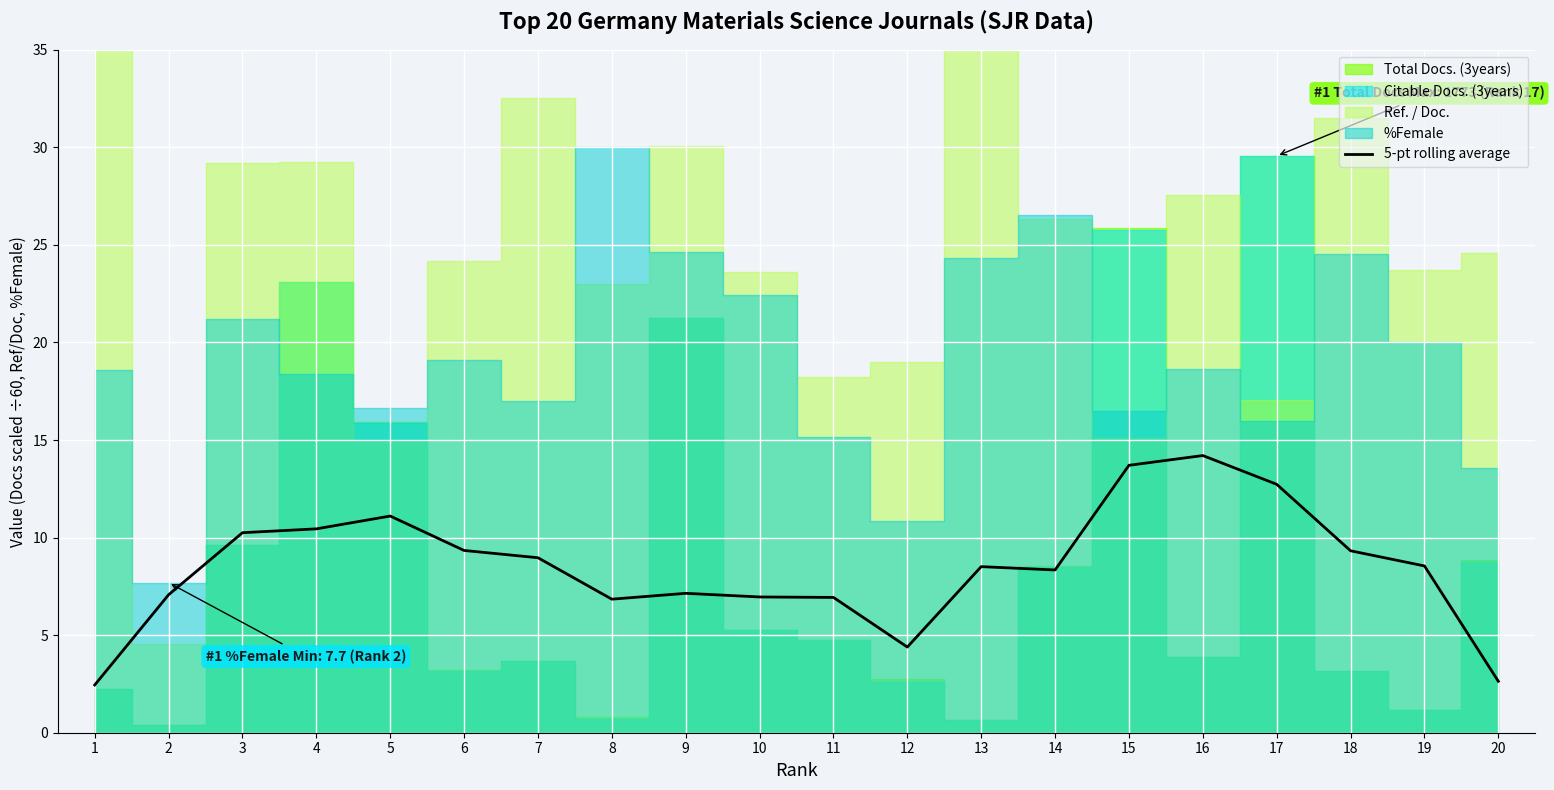

Where is the first local minimum?

8